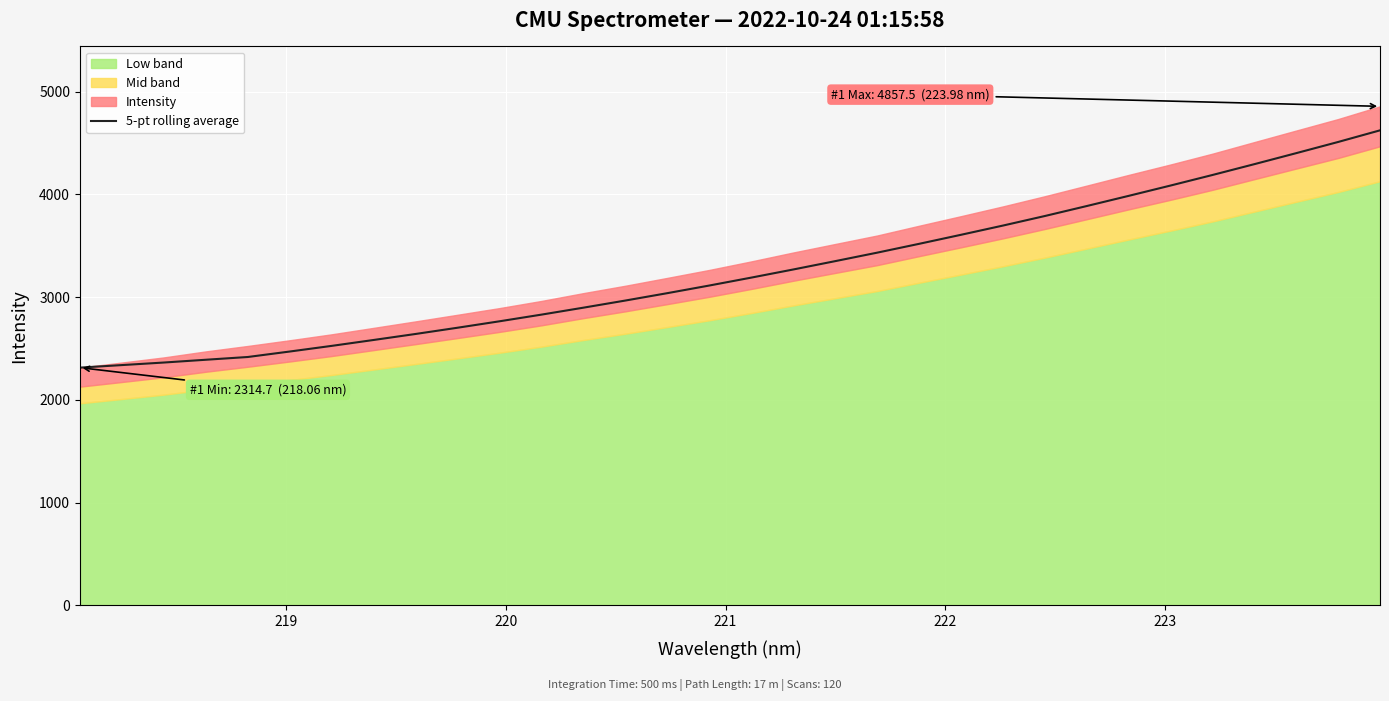

What is the difference between the maximum and second lowest values?

2284.5